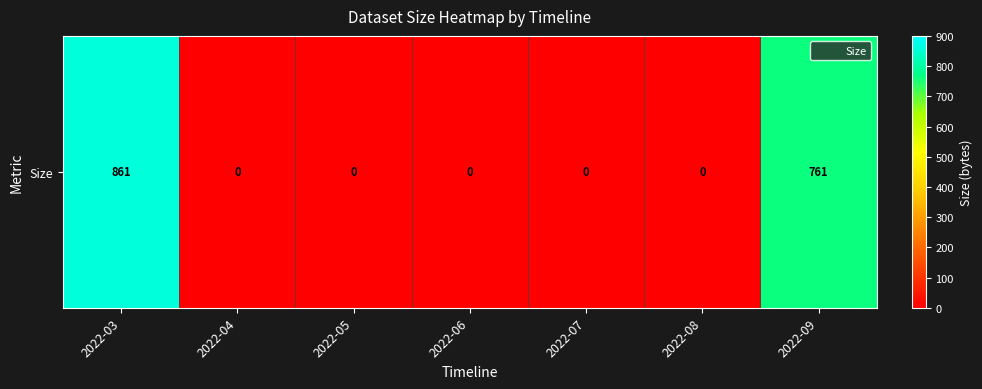

What is the sum of all values?

1622